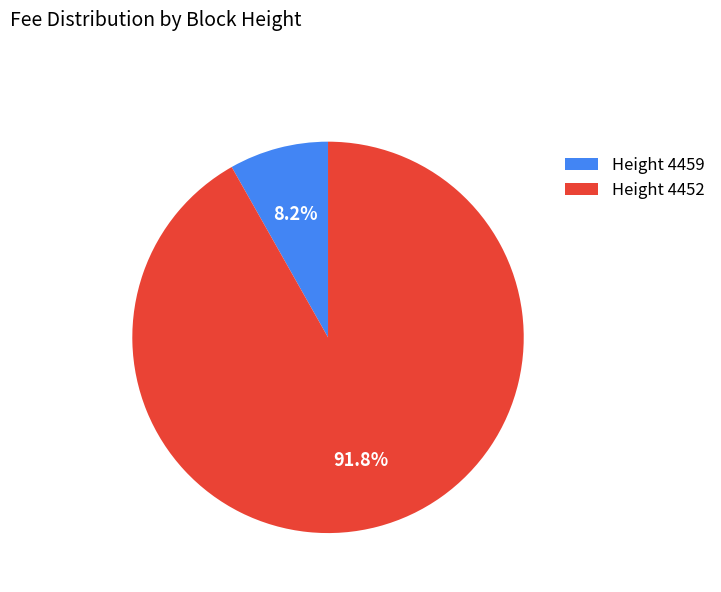

What percentage is NOT represented by Height 4459?

91.8%